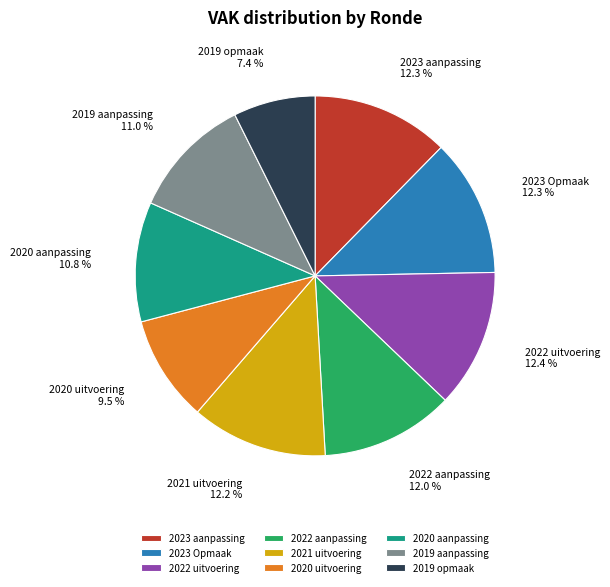

How many segments does this pie chart have?

9